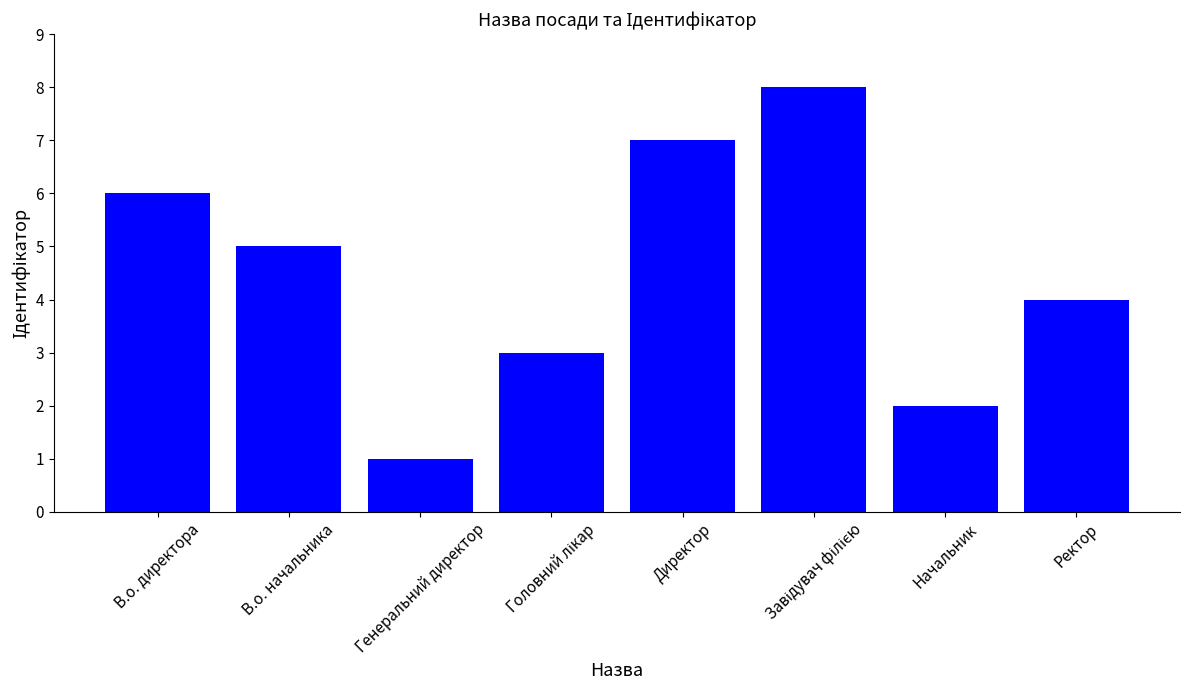

True or false: the data shows 2 at Начальник.

True